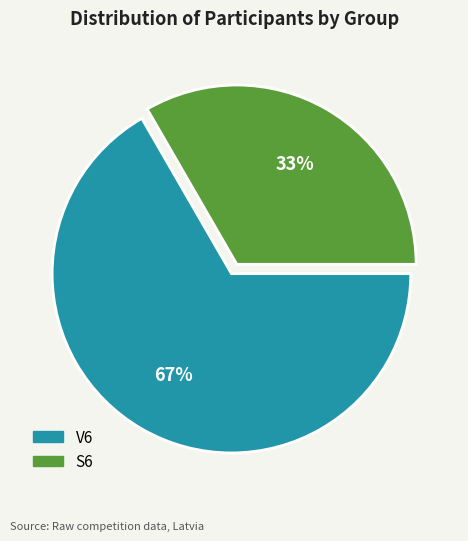

Rank the categories by value from lowest to highest.

S6, V6